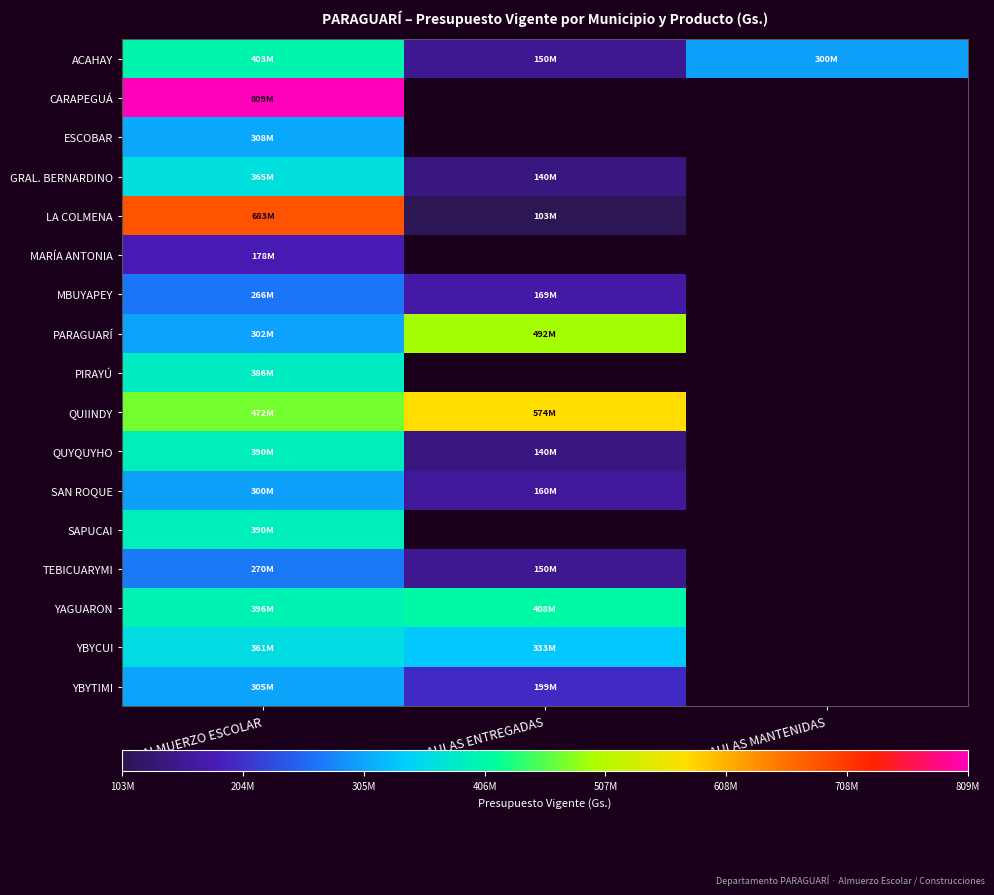

What is the minimum value for PIRAYÚ?

386042085.0